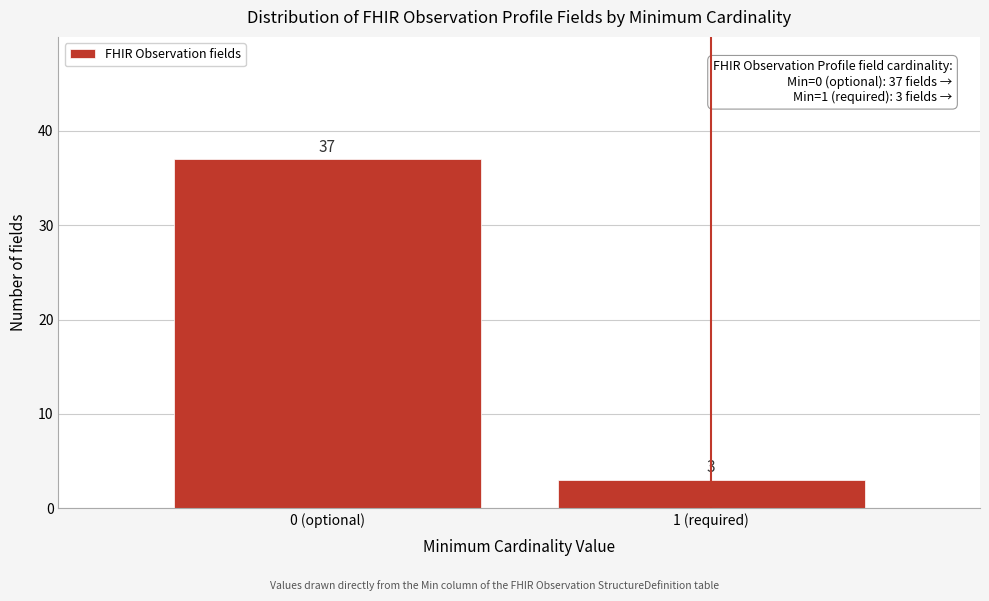

Reading right to left, extract all data points from this chart.

1 (required)=3	0 (optional)=37